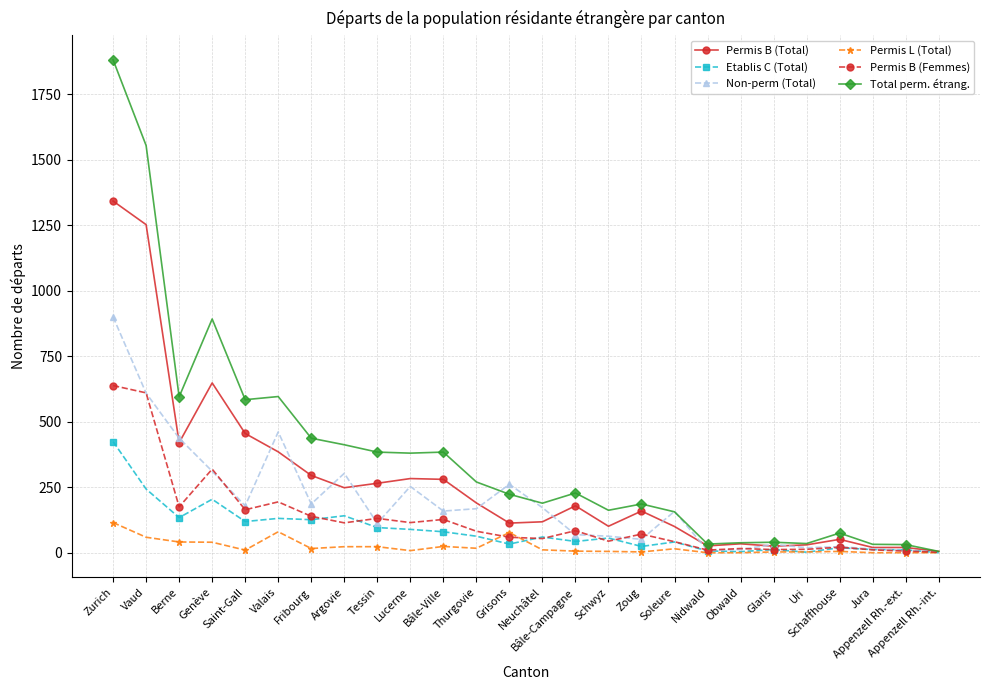

Does the chart display data point markers on the line(s)?

Yes